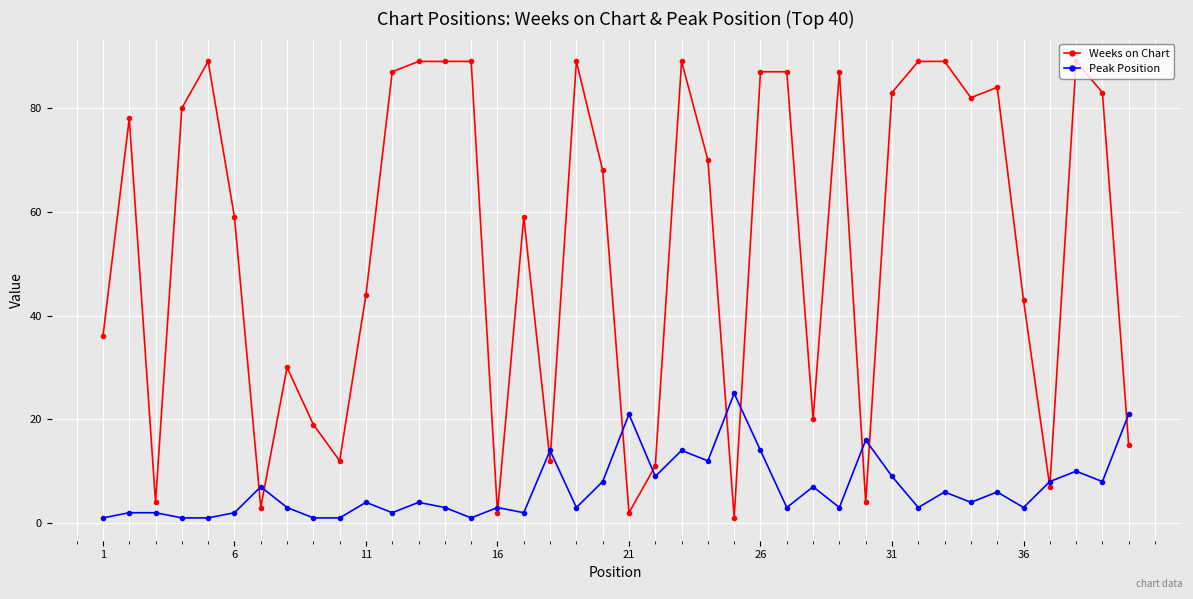

What is the maximum value shown in the chart?

89